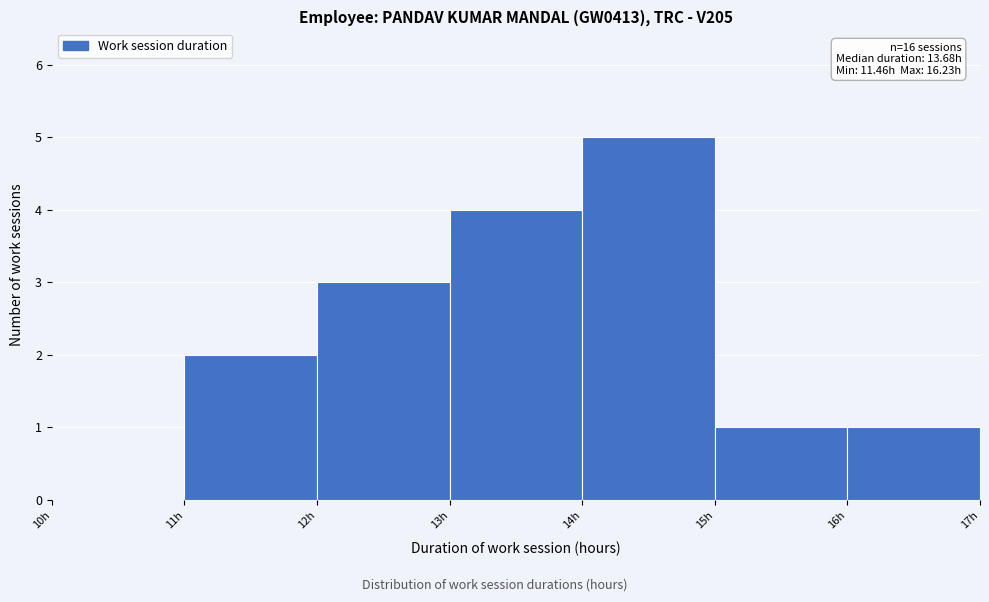

Which range on the x-axis has the tallest bar?

14 to 15